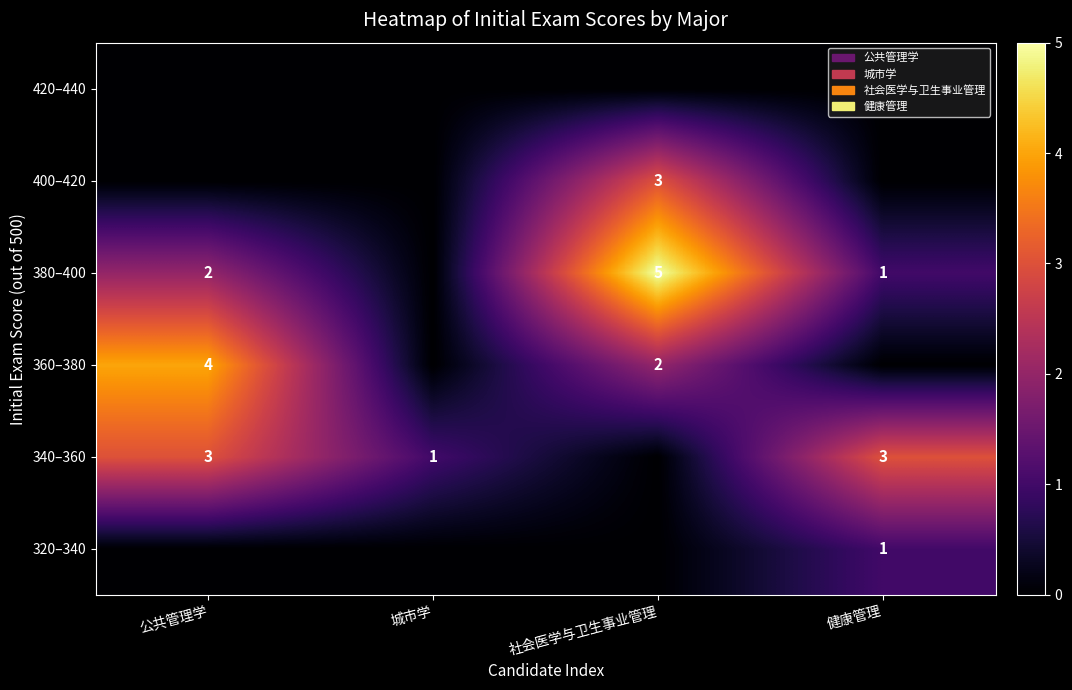

The value of 340–360 at 健康管理 is 1. True or false?

False